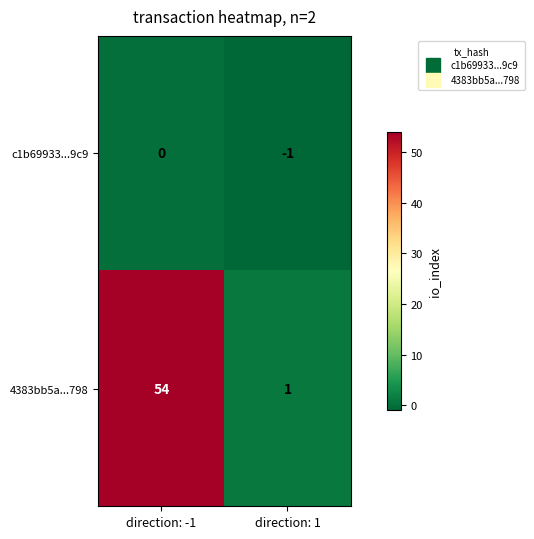

At direction: -1, list the series in order from largest to smallest.

4383bb5a...798, c1b69933...9c9